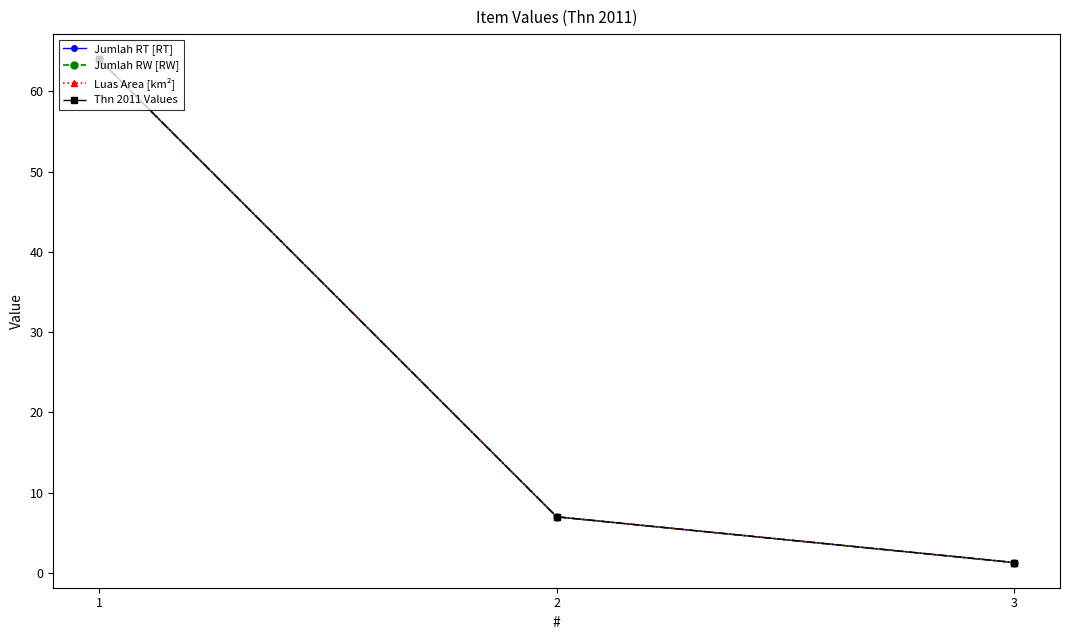

Where does the Jumlah RT [RT] series first go above 7?

1